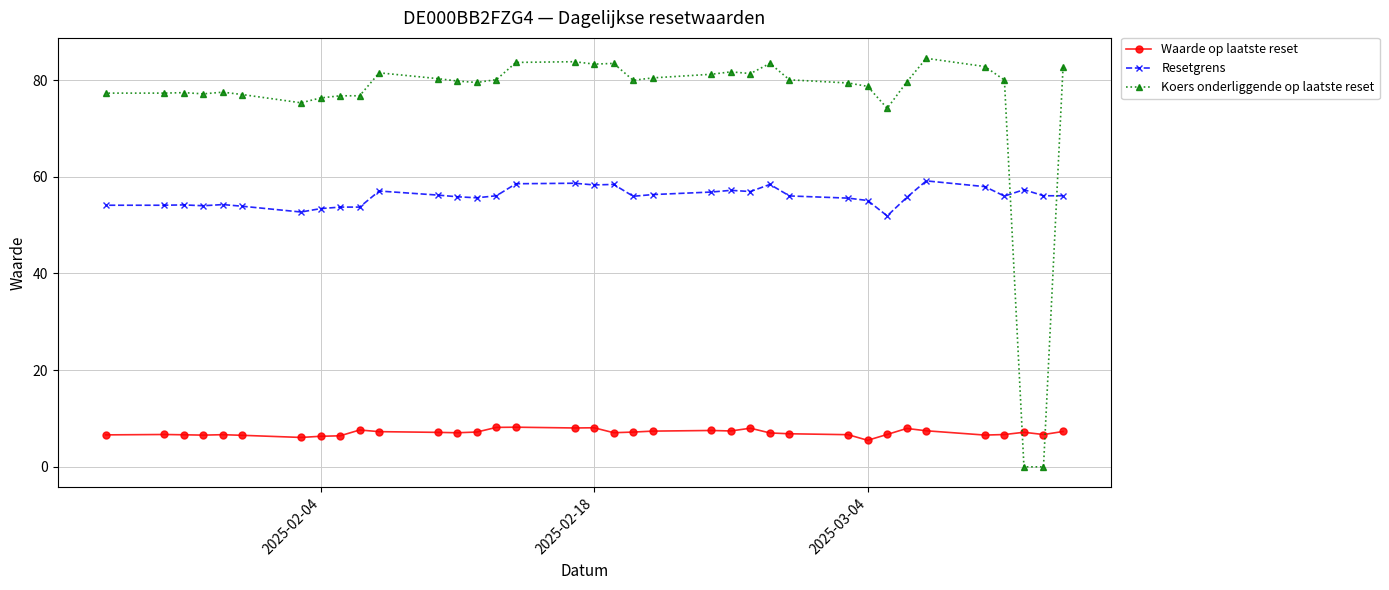

At how many categories does at least one series exceed 34?

36